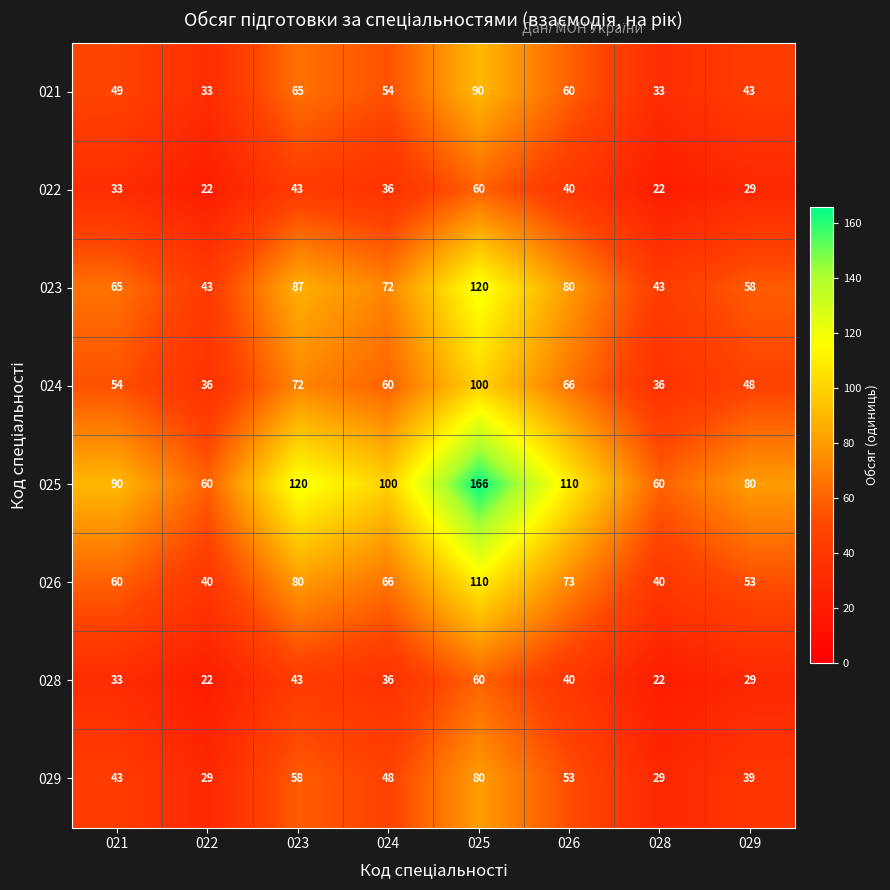

At how many categories does at least one series exceed 88?

5